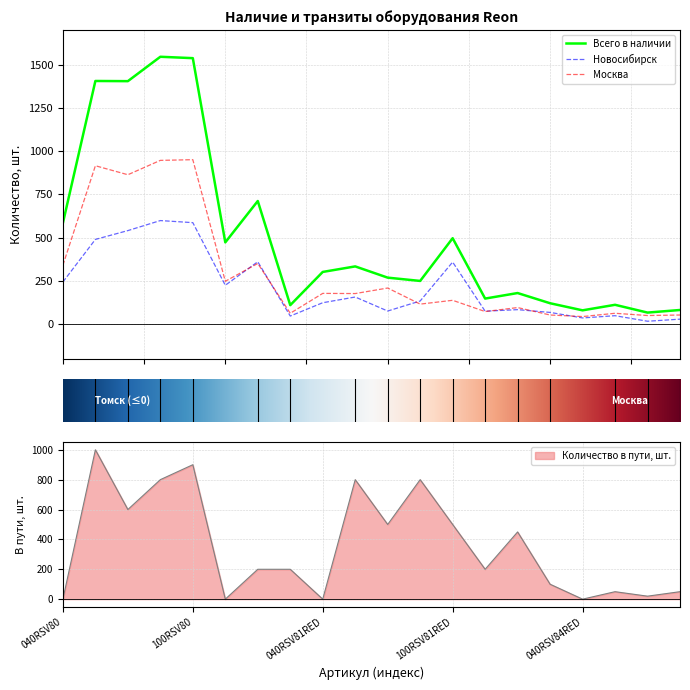

How many values in the Количество в пути, шт. series exceed 200?

9